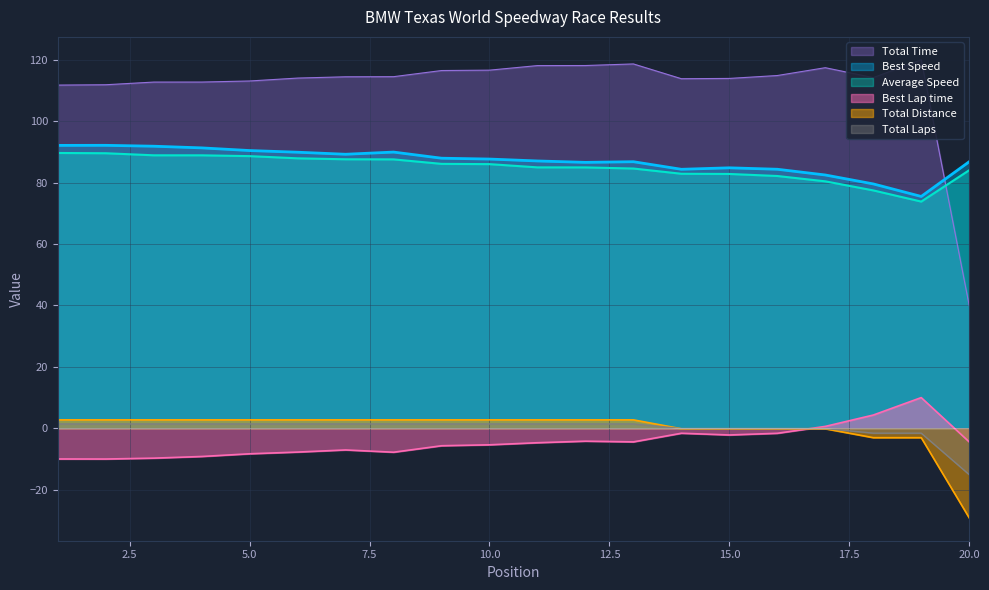

Which has a higher value, 11 or 8?

11